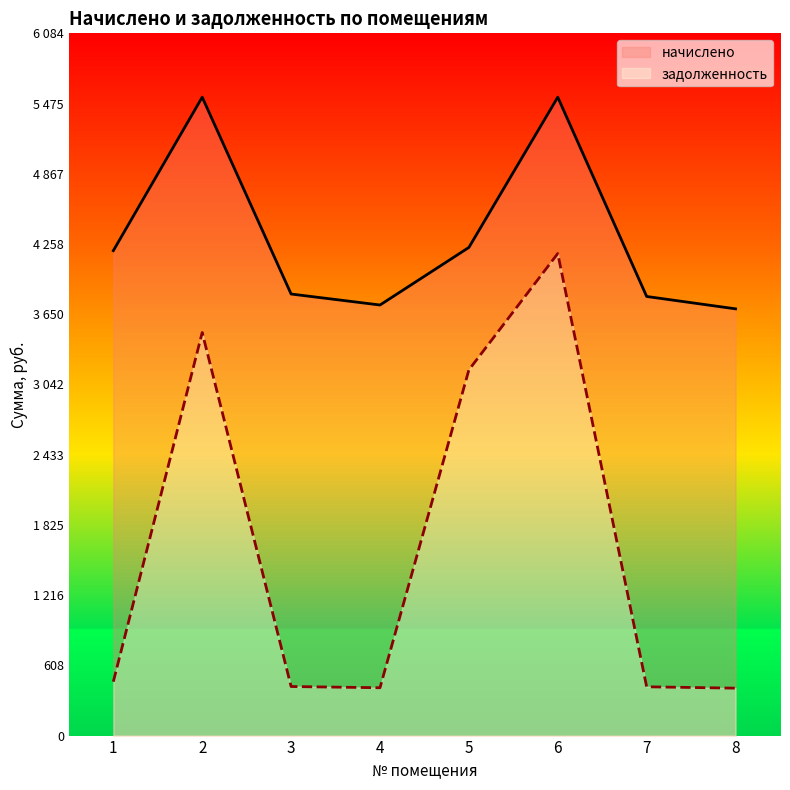

List the series in order of their peak value, highest first.

начислено, задолженность